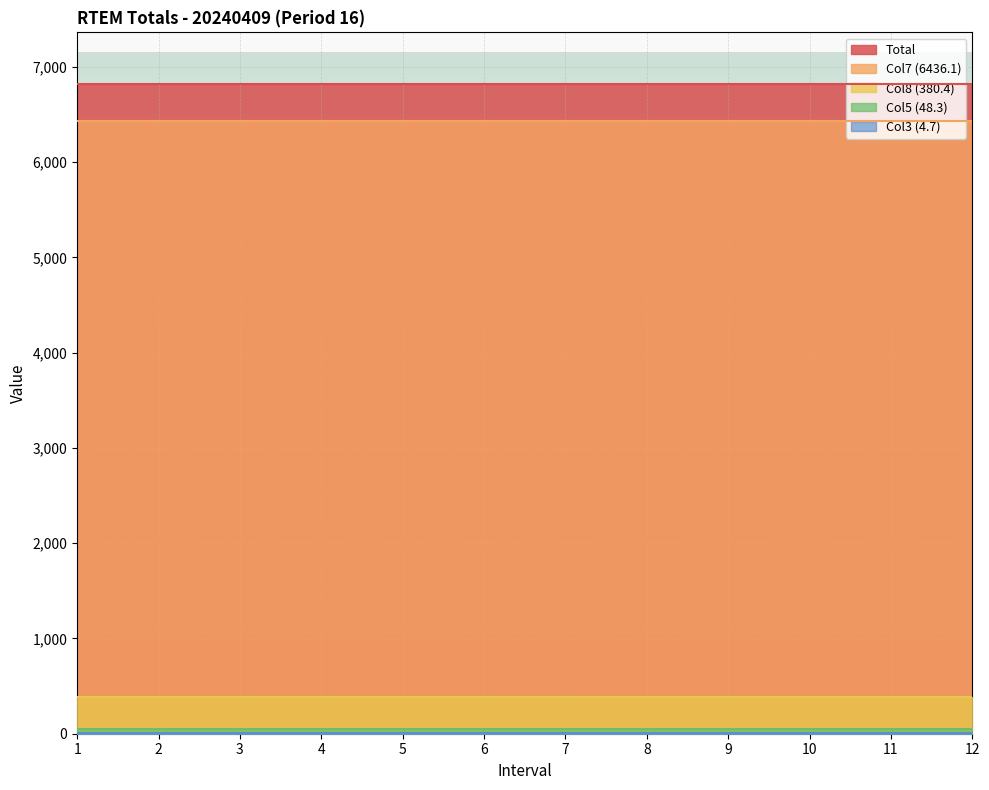

Does the chart display data point markers on the line(s)?

No